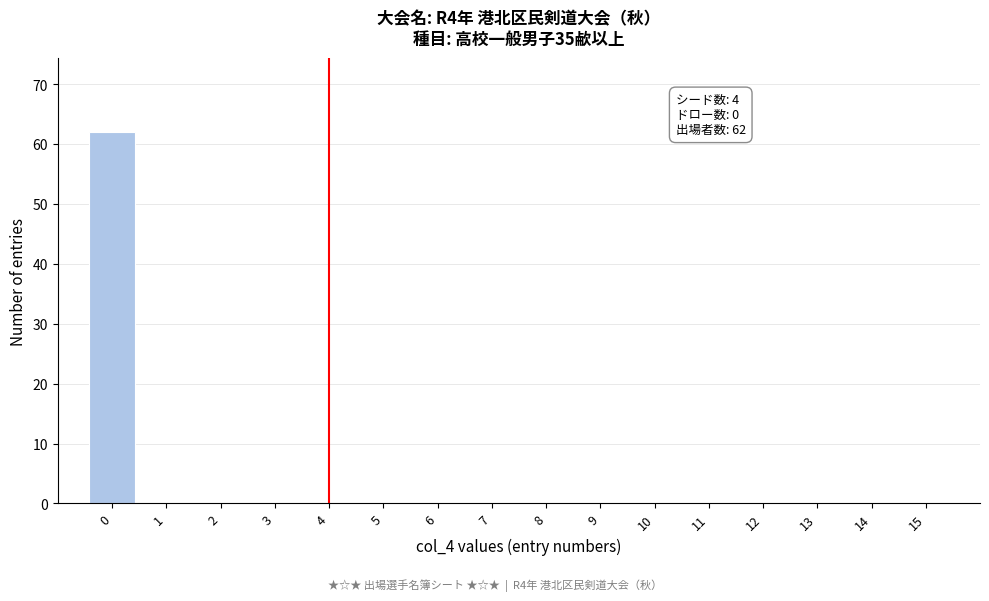

Reading left to right, transcribe all the data shown in this chart.

0=62	1=0	2=0	3=0	4=0	5=0	6=0	7=0	8=0	9=0	10=0	11=0	12=0	13=0	14=0	15=0